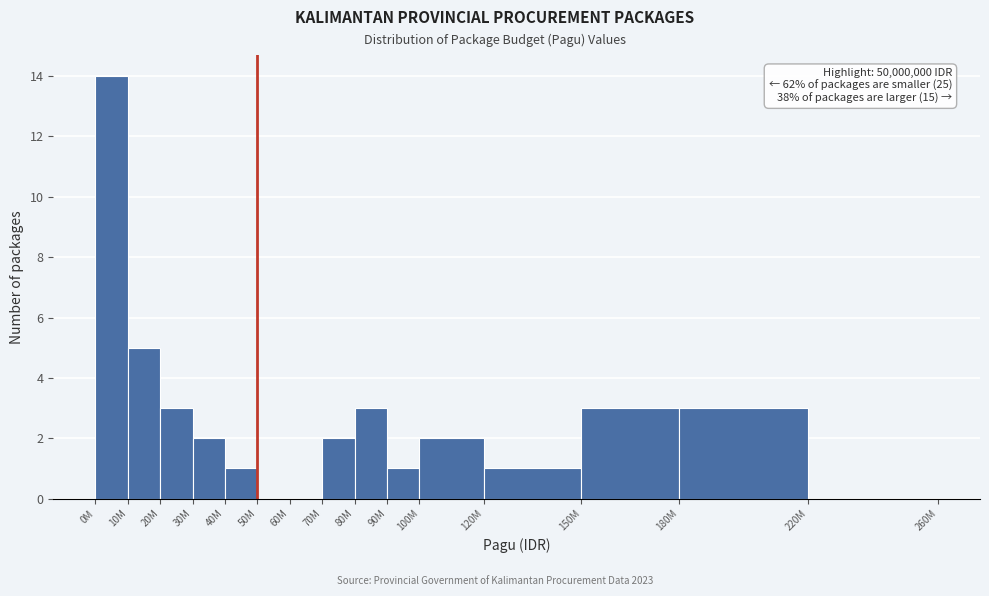

Reading left to right, transcribe all the data shown in this chart.

0M=14	10M=5	20M=3	30M=2	40M=1	50M=0	60M=0	70M=2	80M=3	90M=1	100M=2	120M=1	150M=3	180M=3	220M=0